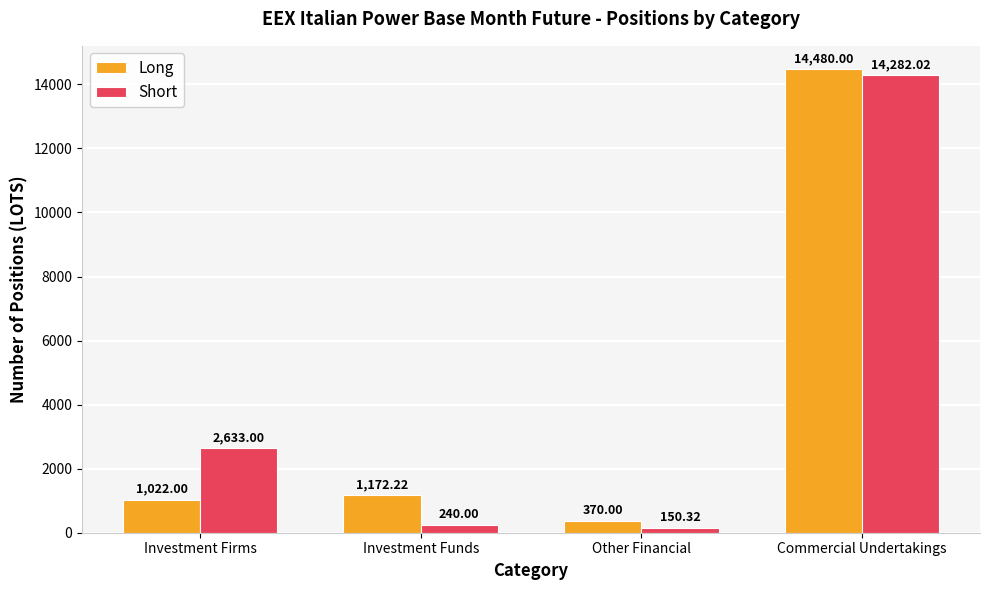

How many values in the Long series are below 1172?

2